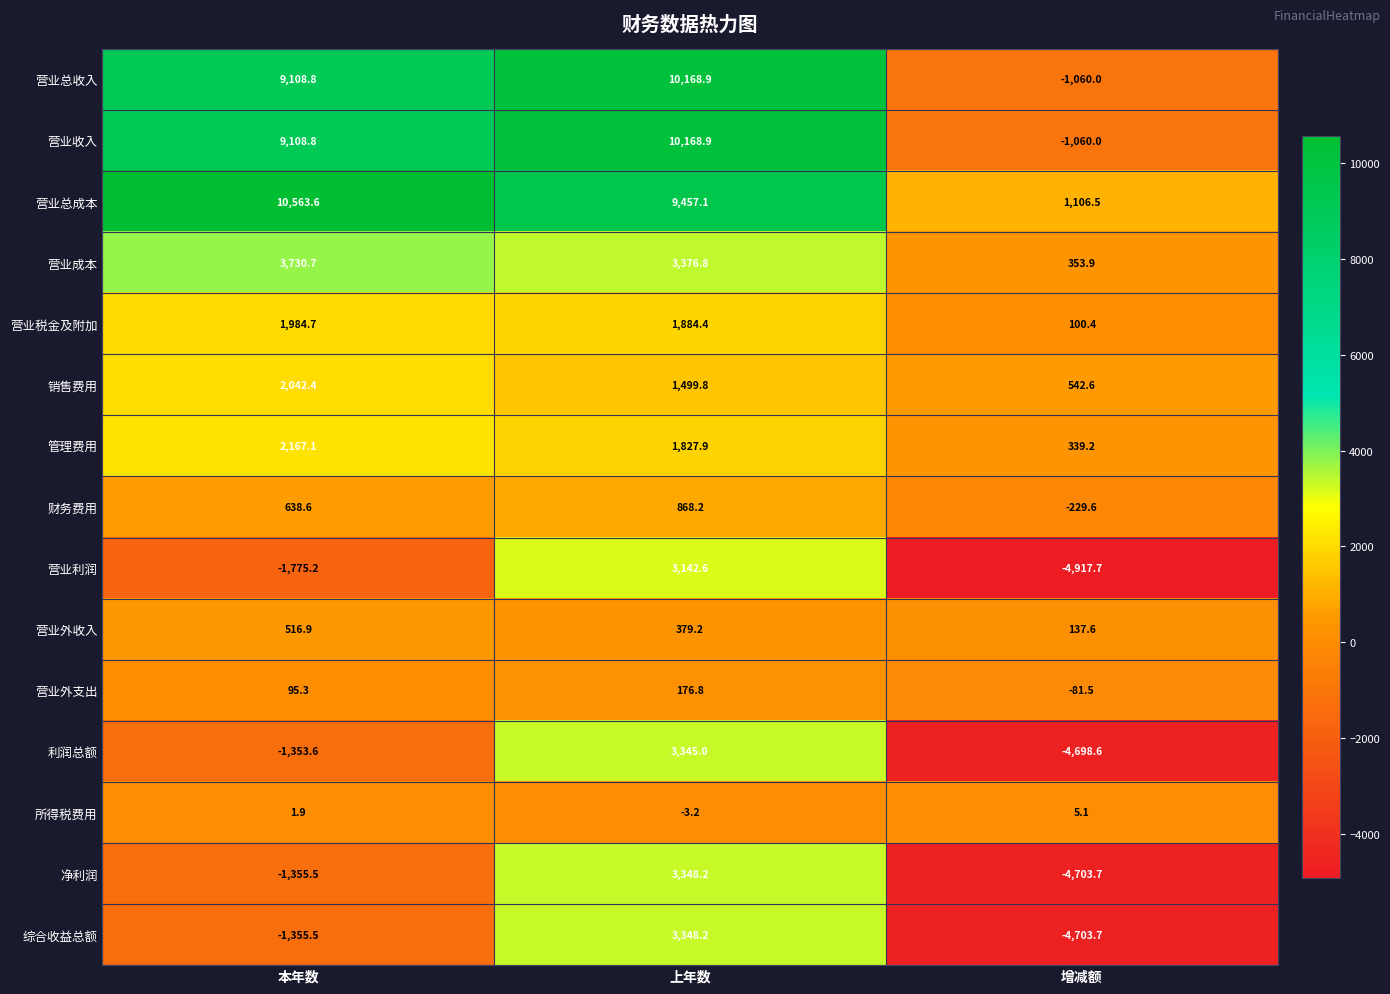

What is the average value of the 净利润 series?

-903.7